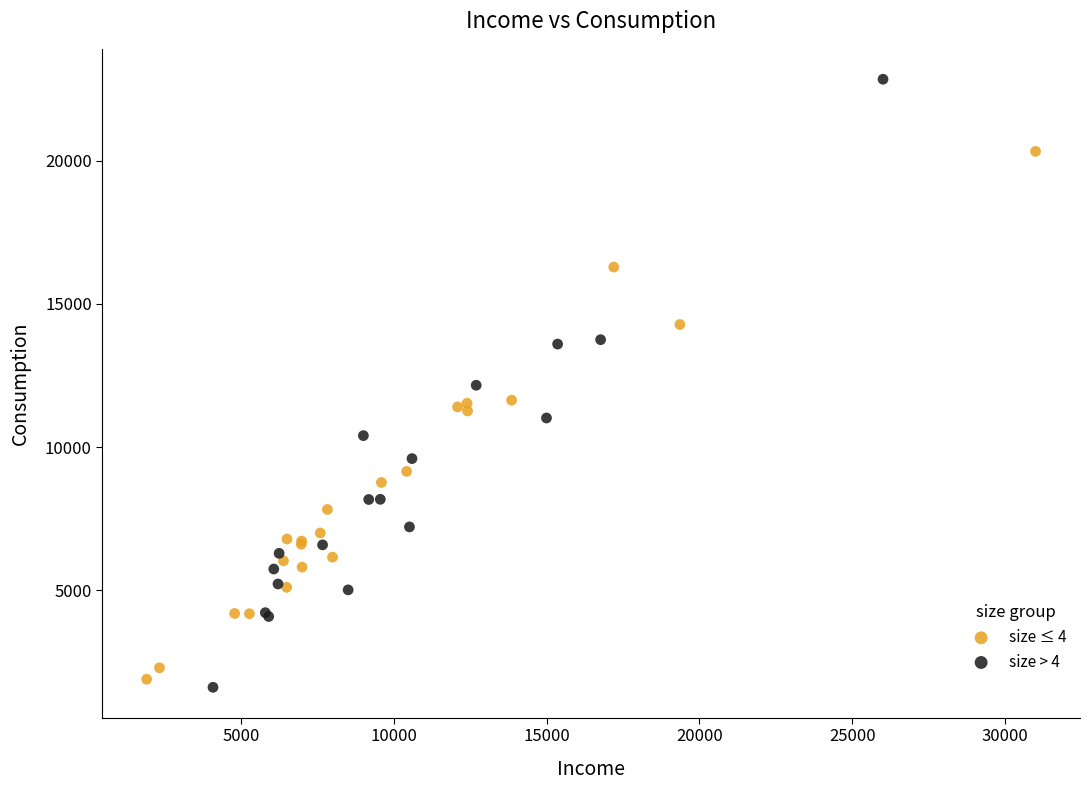

Which series contains the lowest Y value?

size > 4